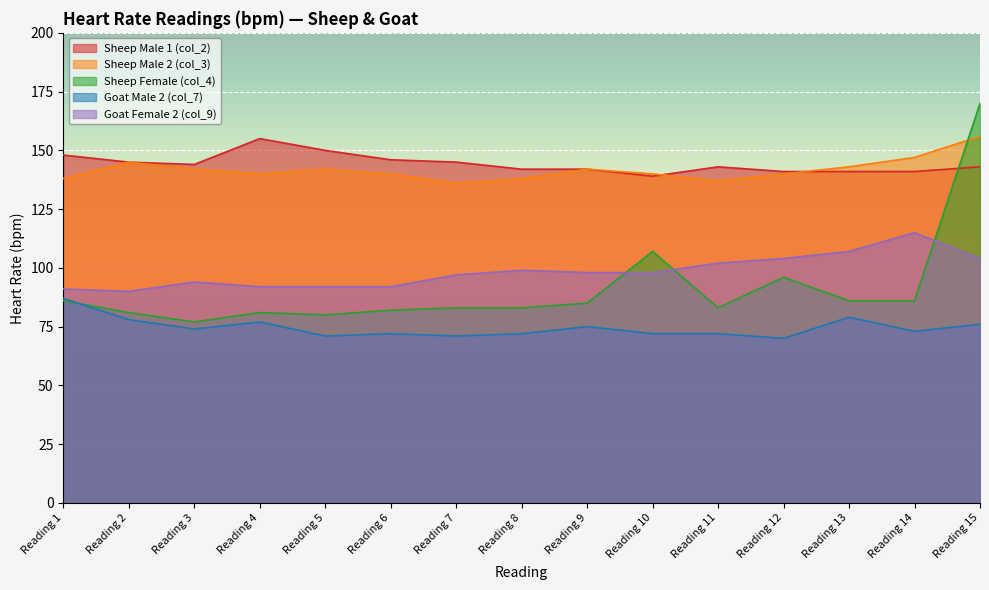

What is the difference between the Goat Male 2 (col_7) values at Reading 13 and Reading 10?

7